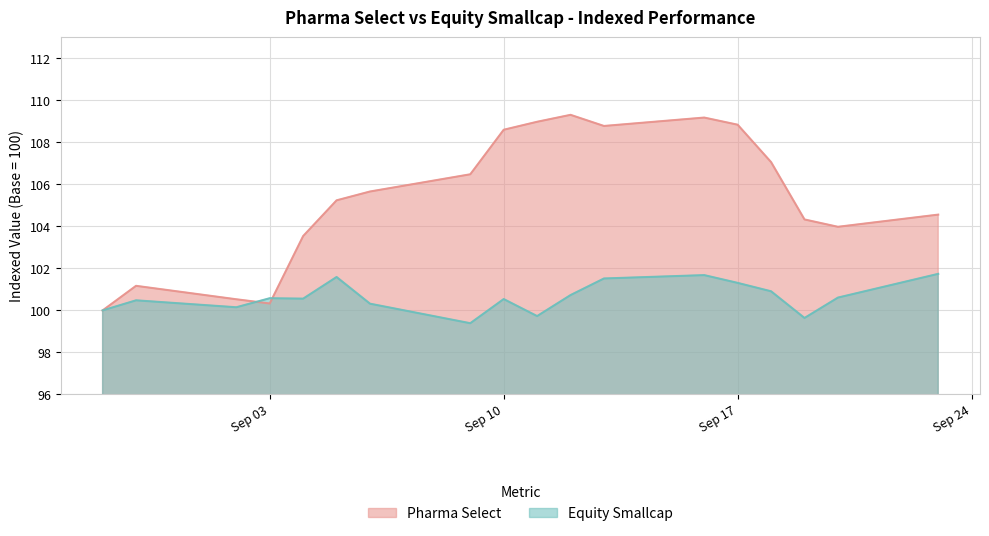

What is the average value of the Equity Smallcap series?

100.6